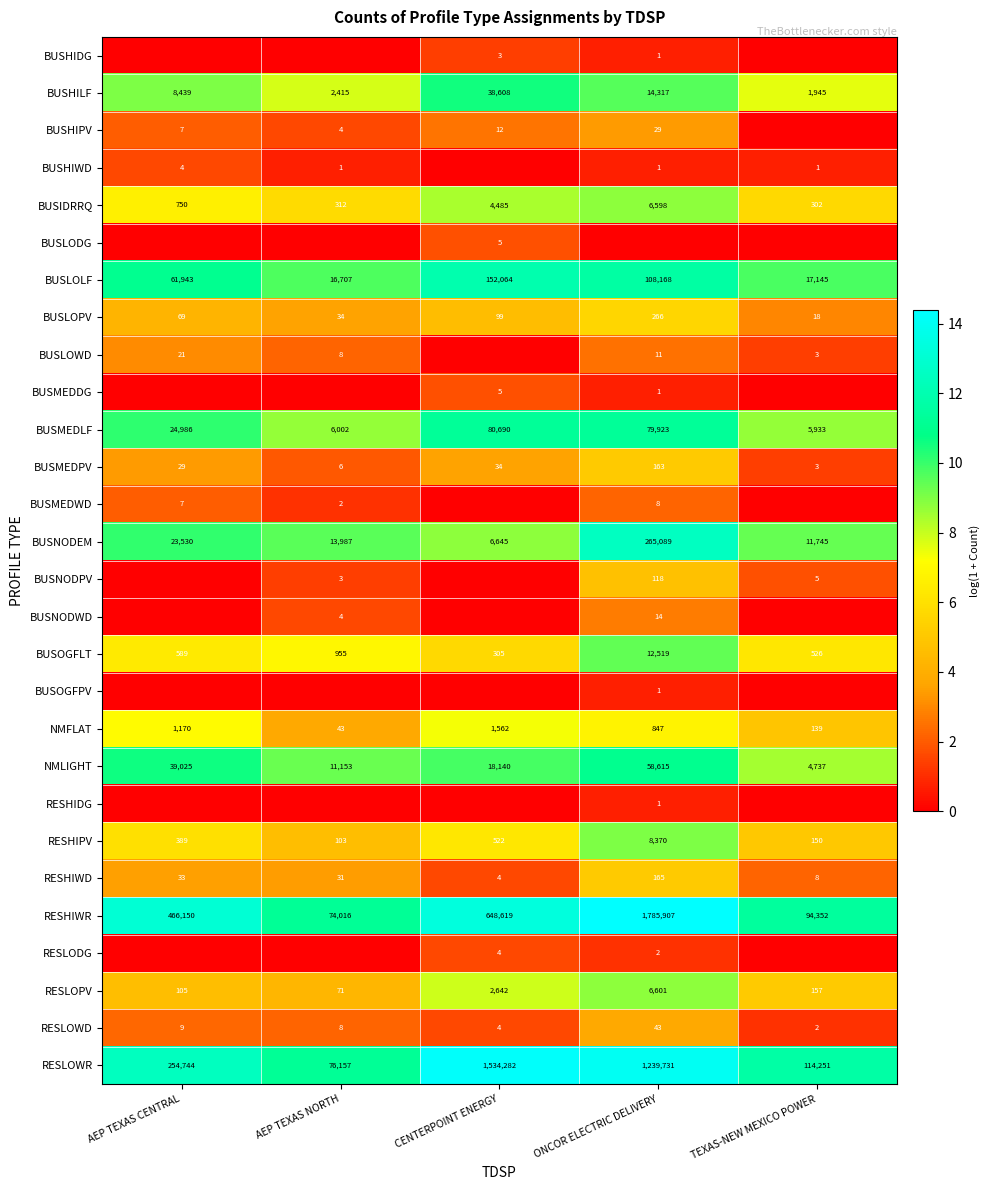

Which category has the highest value in the RESHIPV series?

ONCOR ELECTRIC DELIVERY